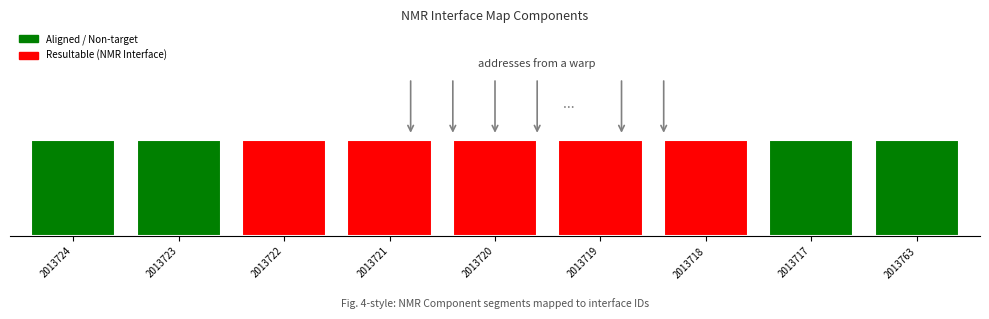

Are the bars grouped side by side (vs. stacked)?

No